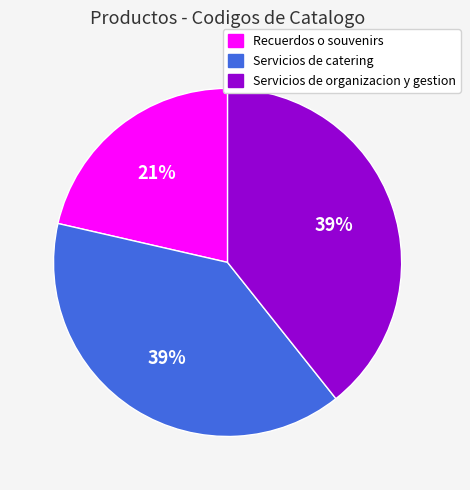

Between Recuerdos o souvenirs and Servicios de catering, which is larger?

Servicios de catering